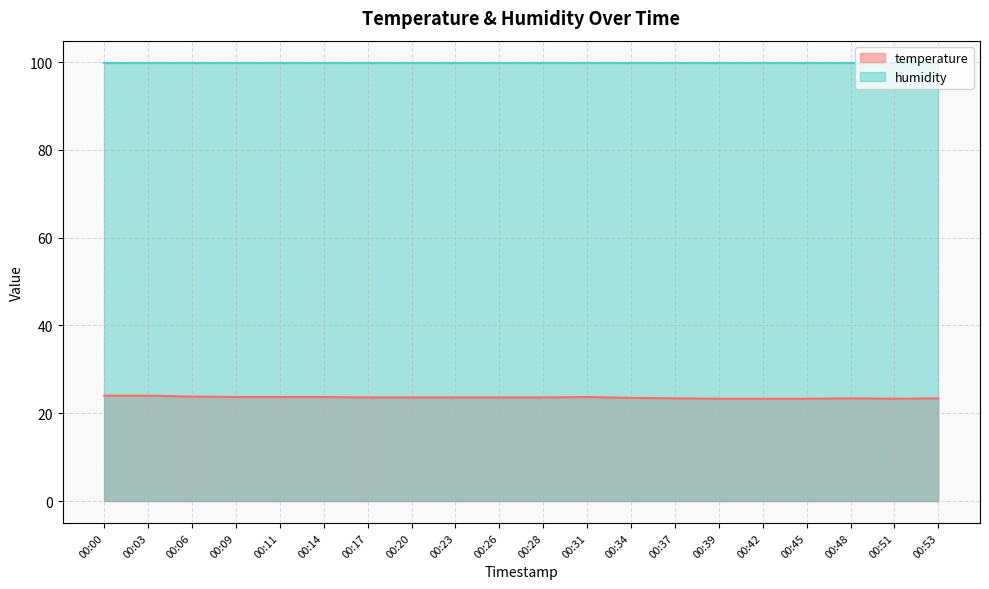

The value at 00:26 is 23.6. True or false?

True